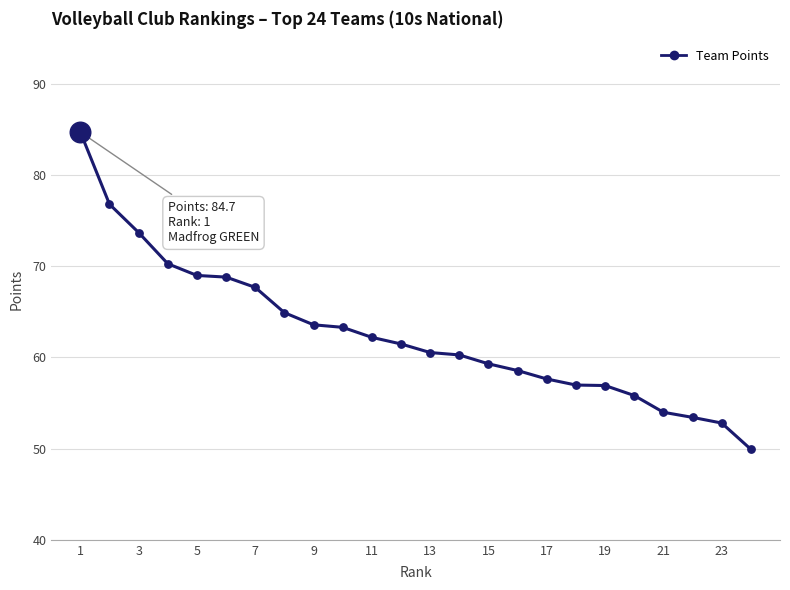

What is the minimum value shown in the chart?

49.9